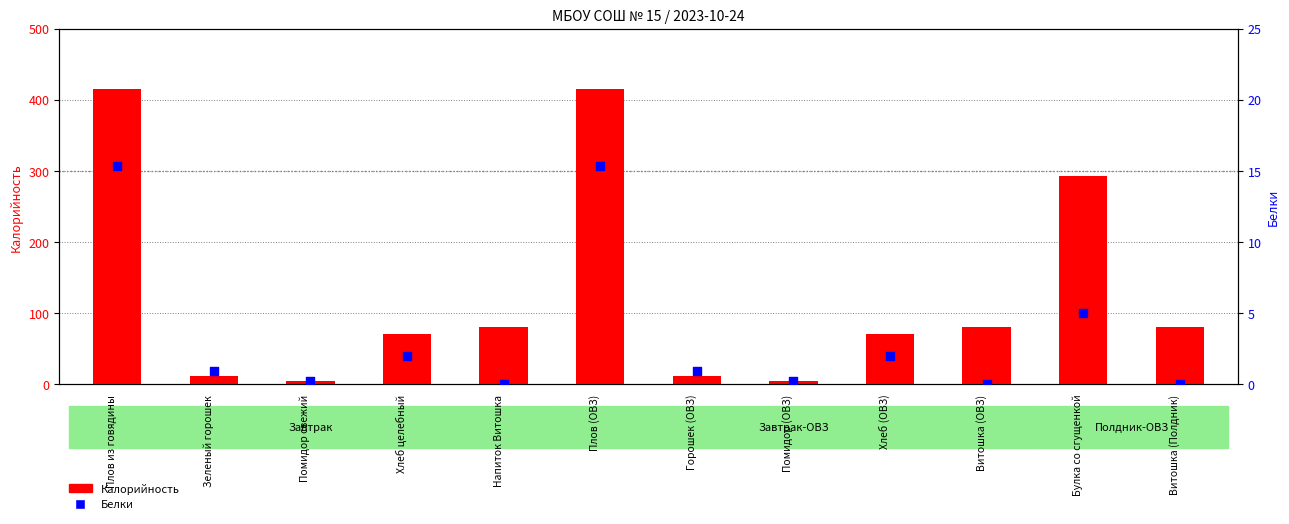

Which series has the largest Y range (max minus min)?

Калорийность